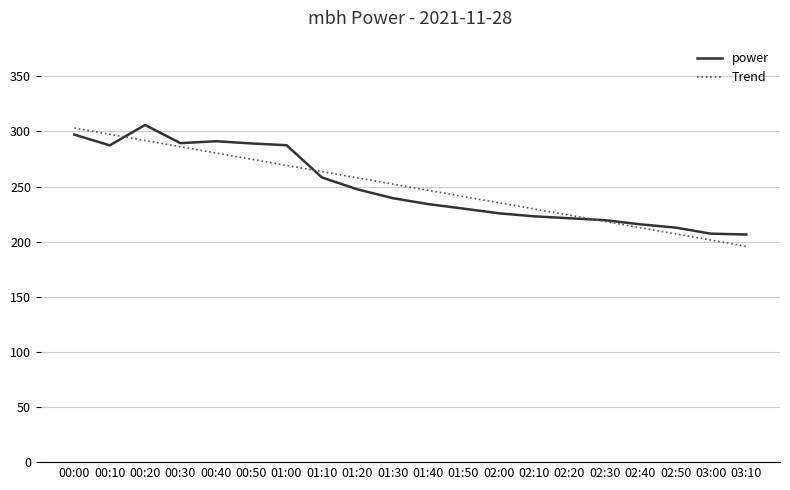

At which label does power reach its peak?

00:20